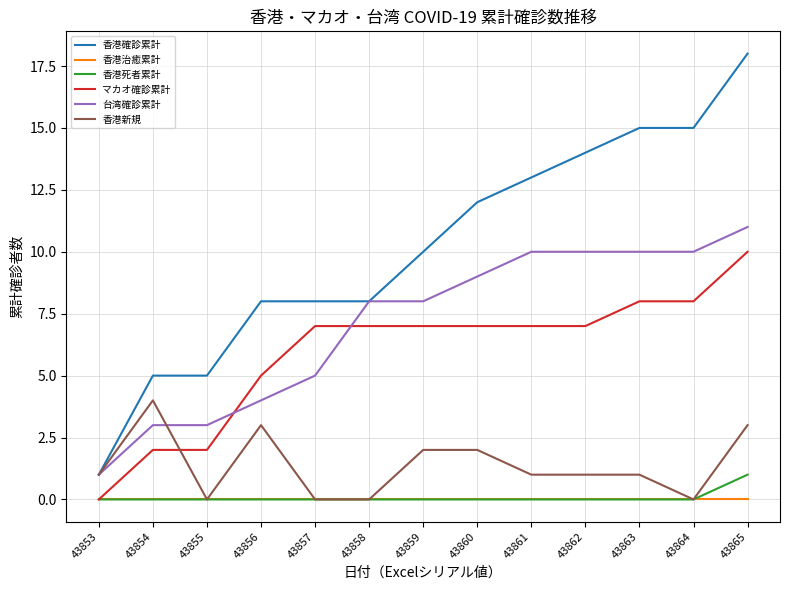

The value of 香港死者累計 at 43855 is 0. True or false?

True